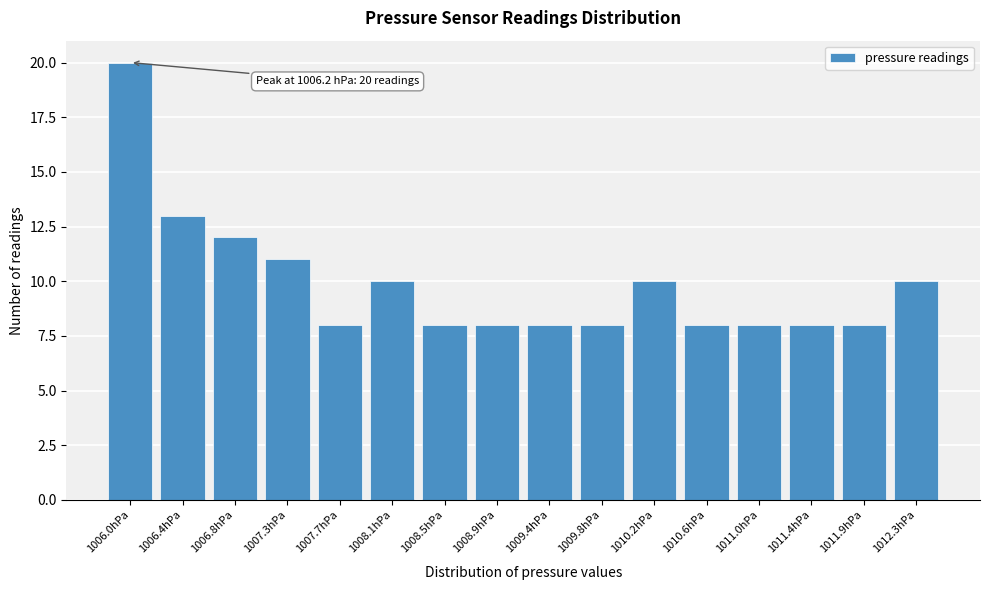

Reading left to right, what are all the values shown in this chart?

20	13	12	11	8	10	8	8	8	8	10	8	8	8	8	10